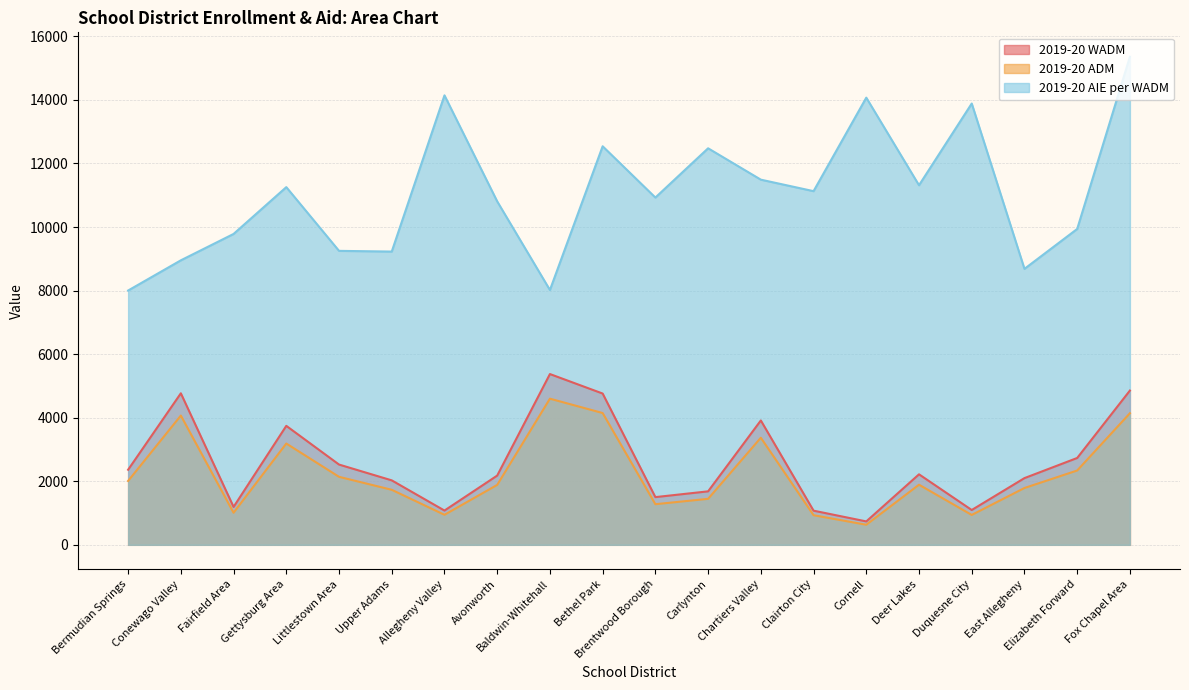

Does the chart display data point markers on the line(s)?

No